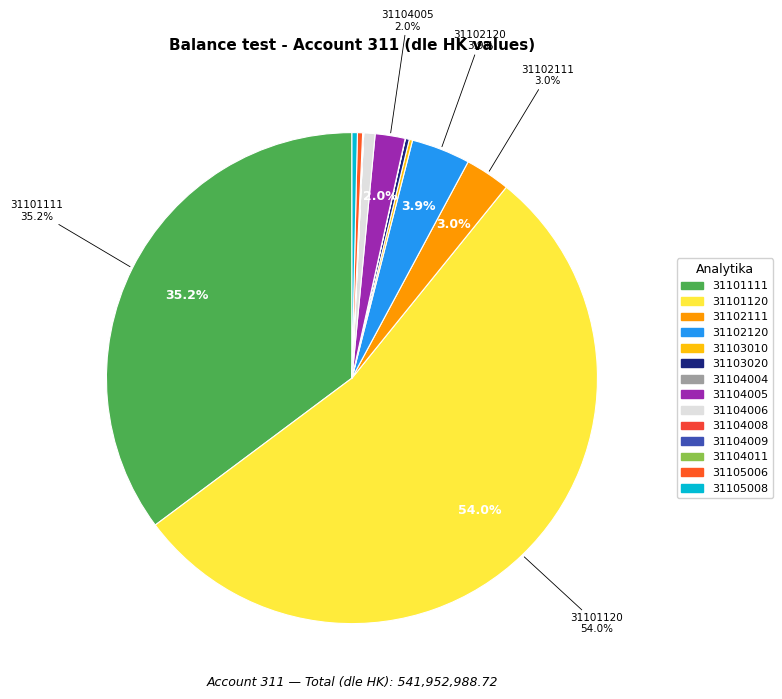

To the nearest percent, what portion does 31102111 represent?

3%